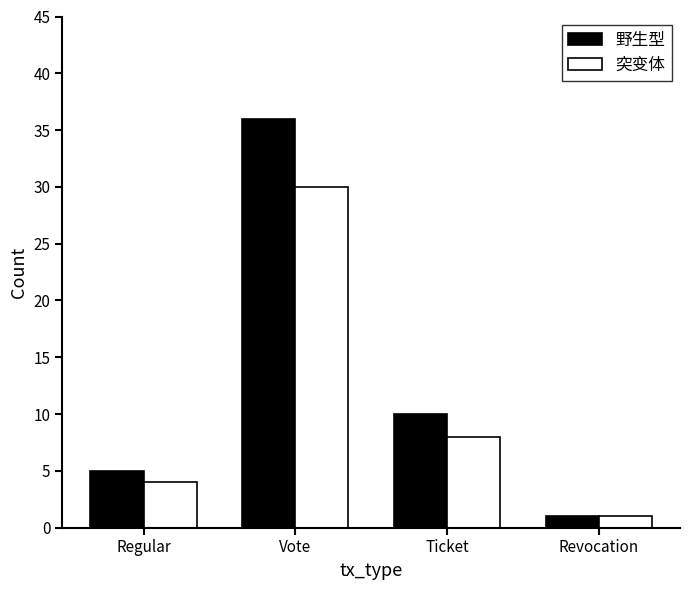

Rank the series at Regular from highest to lowest value.

野生型, 突变体